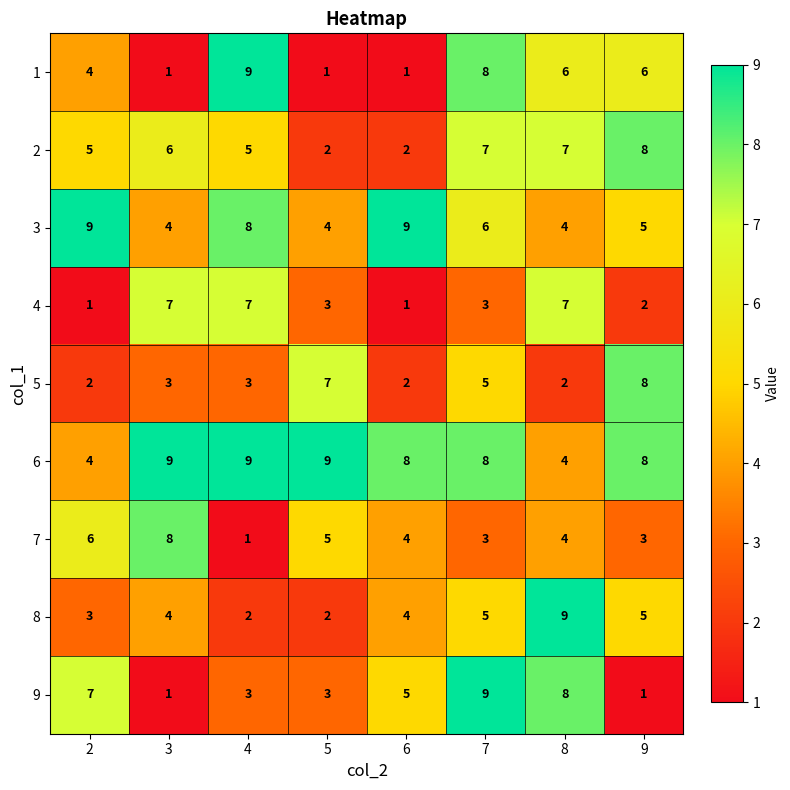

Between 5 and 8, which series saw the biggest shift?

8